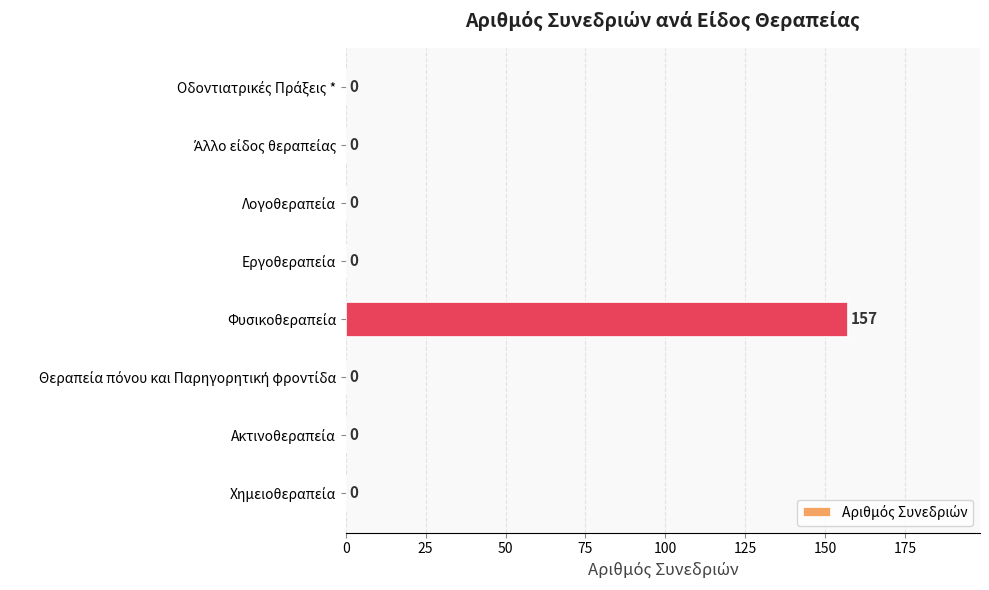

What is the sum of all values?

157